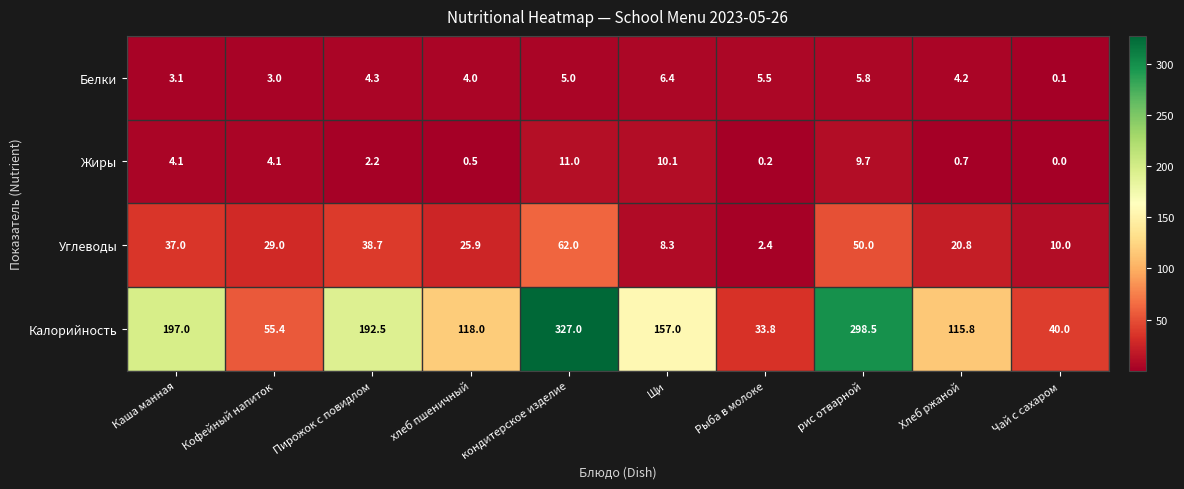

True or false: Калорийность has a value of 118.0 at хлеб пшеничный.

True